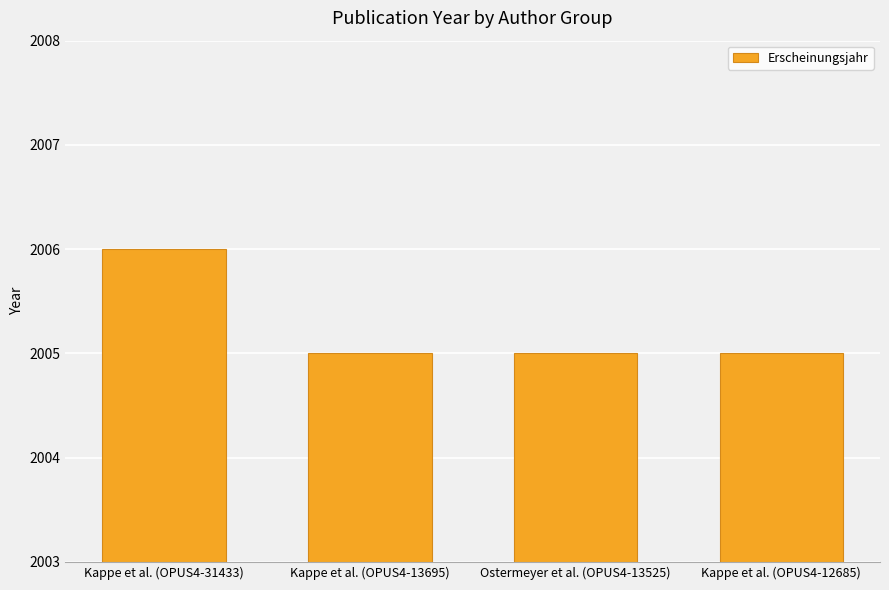

What is the change in value from Kappe et al. (OPUS4-31433) to Ostermeyer et al. (OPUS4-13525)?

-1